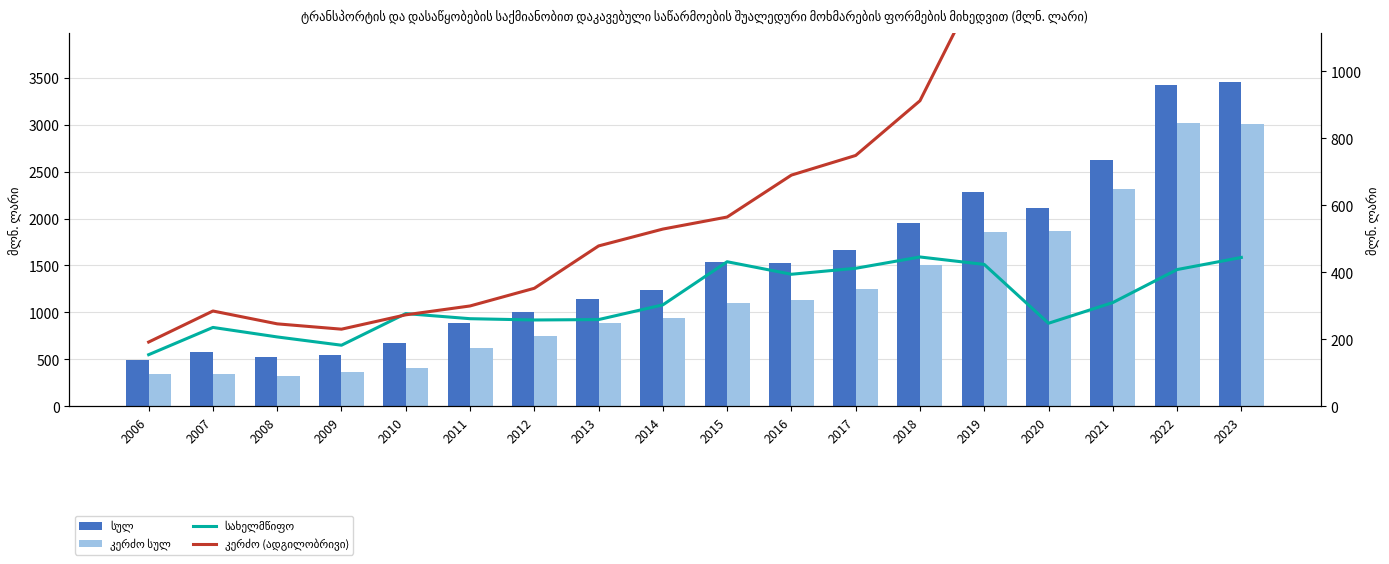

What is the value of the სახელმწიფო bar at the 3rd from the left?

206.4